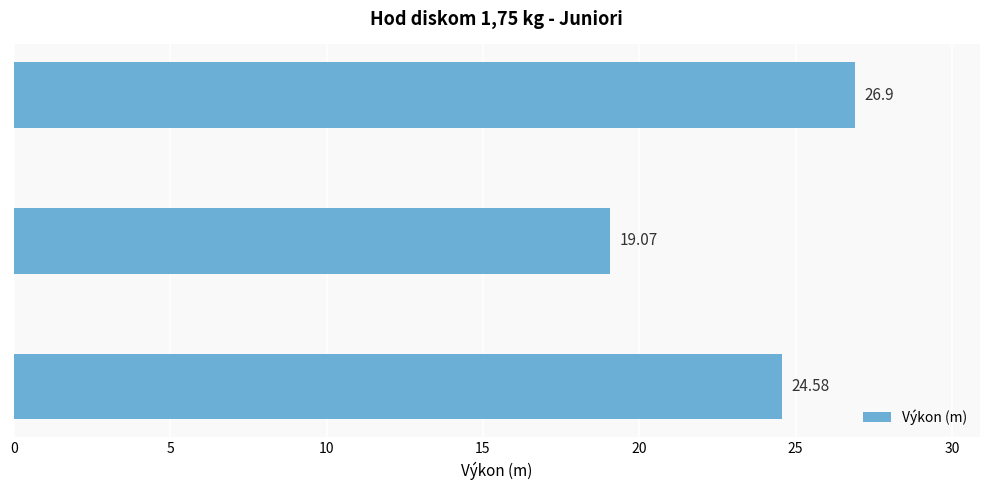

What is the sum of the values at Sanitra Dominik and Pauer Adrián?

51.5